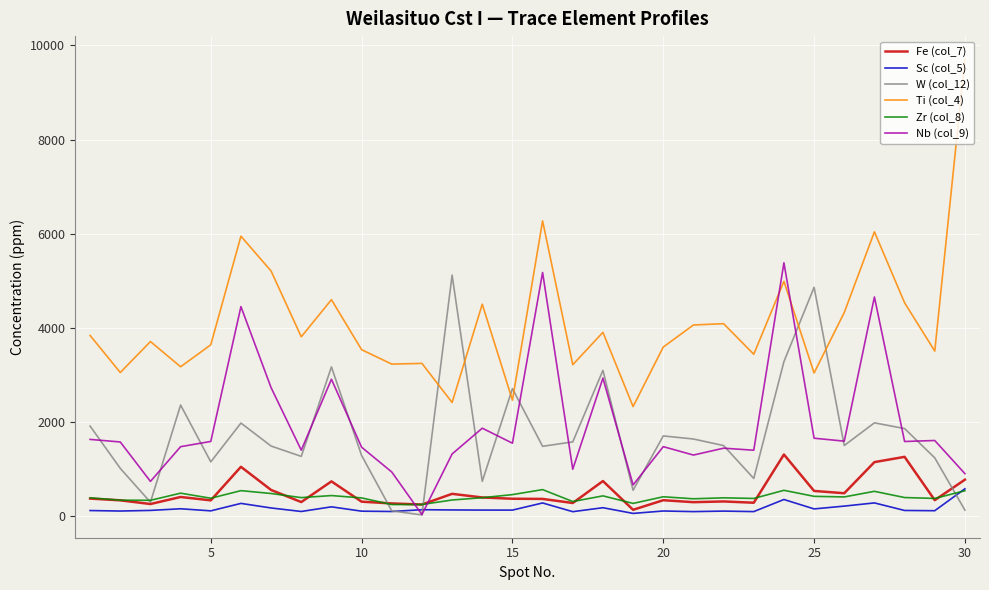

What is the highest value of the Zr (col_8) series?

561.8